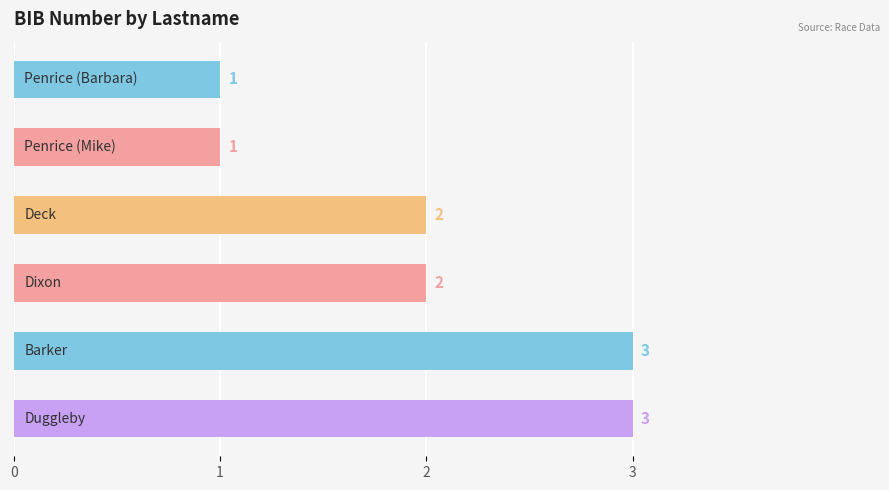

How many data points does each series have?

6